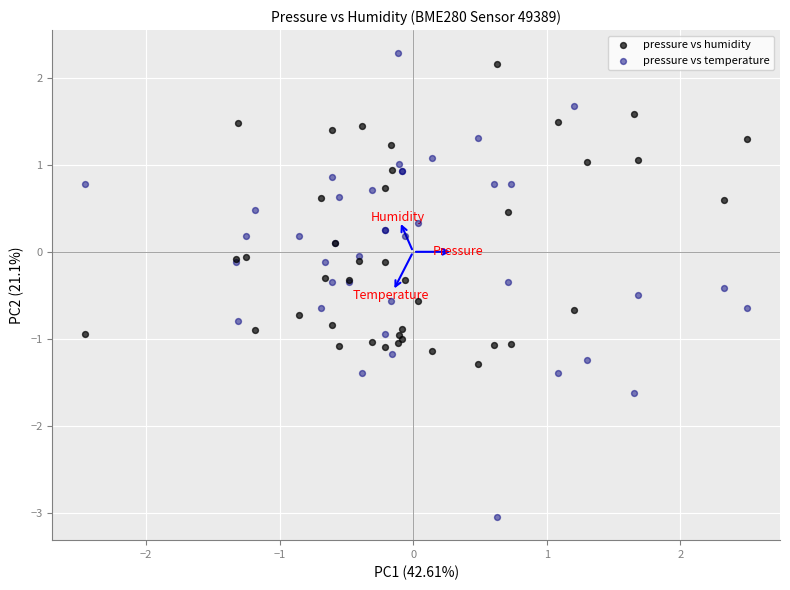

Which series contains the lowest Y value?

pressure vs temperature